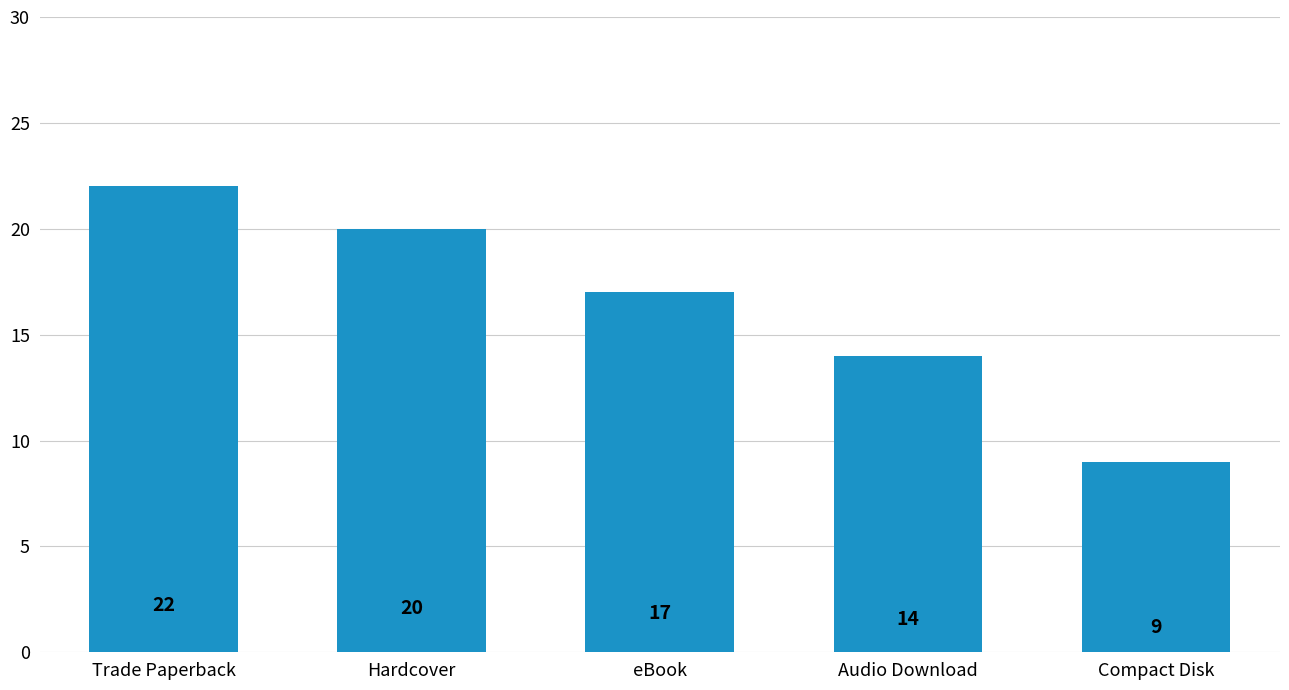

The value at Trade Paperback is 8. True or false?

False